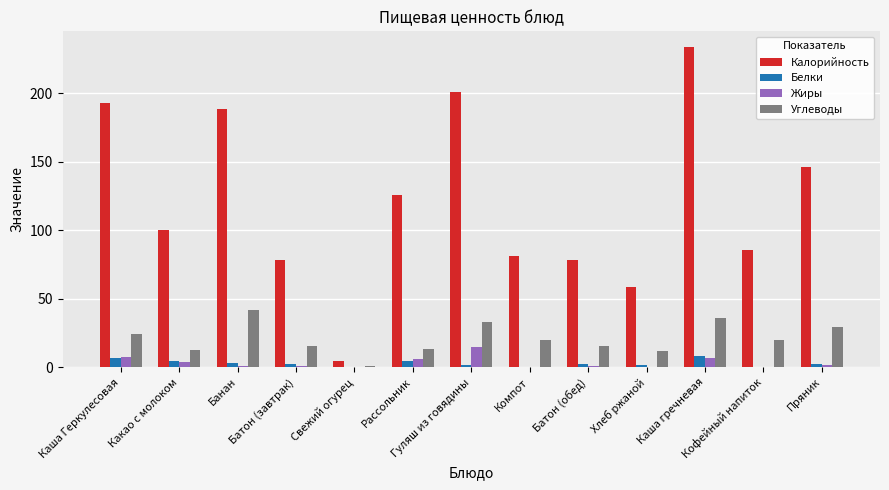

What is the maximum value shown in the chart?

233.7